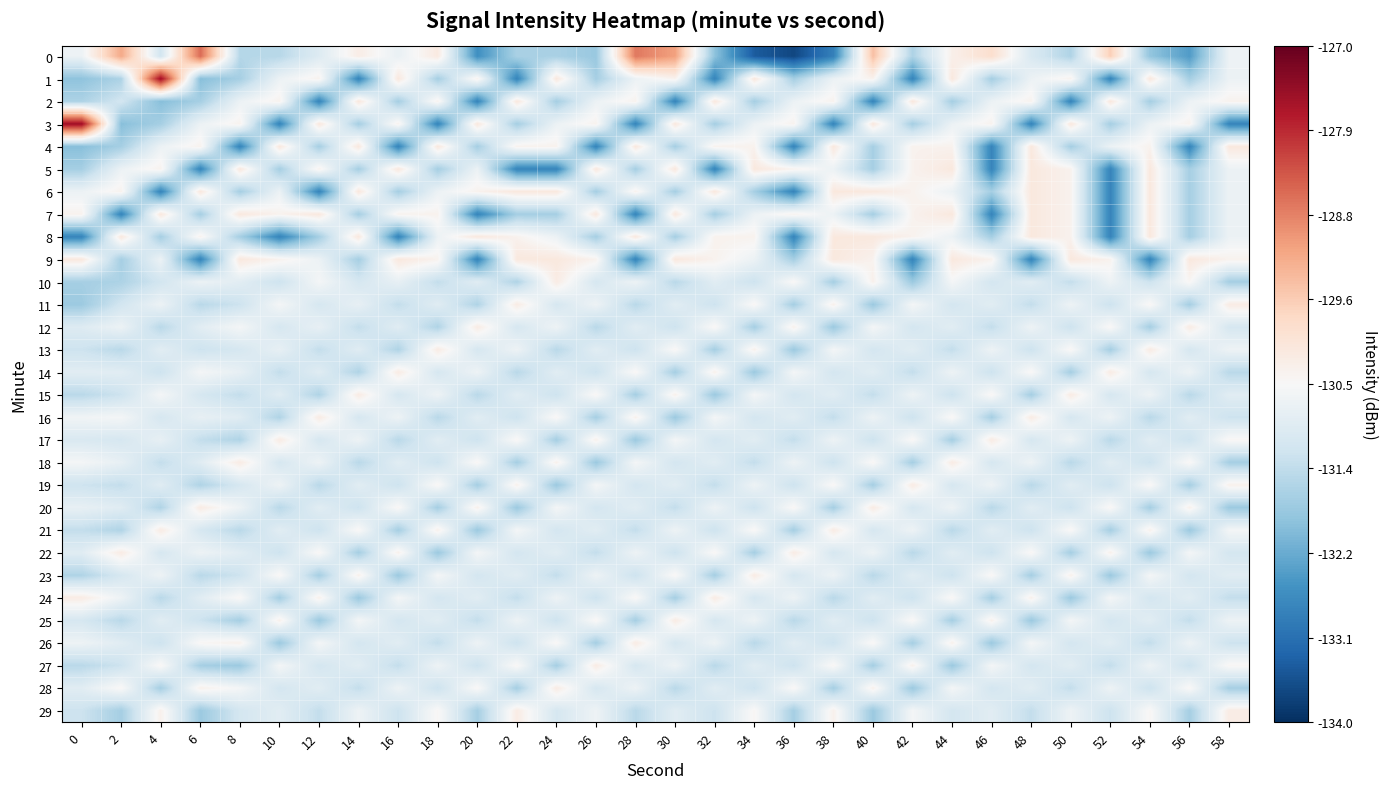

Reading left to right, extract all data points from this chart.

0: 0=-130.7	2=-129.2	4=-131.2	6=-128.5	8=-131.5	10=-131.5	12=-131.0	14=-130.3	16=-130.7	18=-130.2	20=-132.7	22=-131.6	24=-131.6	26=-131.8	28=-128.7	30=-129.1	32=-131.9	34=-133.4	36=-133.7	38=-132.9	40=-129.5	42=-131.6	44=-130.3	46=-129.9	48=-131.0	50=-131.6	52=-129.7	54=-131.9	56=-132.5	58=-130.7
1: 0=-131.9	2=-131.6	4=-127.5	6=-132.0	8=-131.7	10=-130.7	12=-130.4	14=-132.8	16=-130.1	18=-131.7	20=-130.4	22=-132.8	24=-130.1	26=-131.7	28=-130.7	30=-130.4	32=-132.8	34=-130.1	36=-131.7	38=-130.7	40=-130.4	42=-132.8	44=-130.1	46=-131.7	48=-130.7	50=-130.4	52=-132.8	54=-130.1	56=-131.7	58=-130.7
2: 0=-131.6	2=-131.2	4=-132.0	6=-131.7	8=-130.7	10=-130.4	12=-132.8	14=-130.1	16=-131.7	18=-130.4	20=-132.8	22=-130.1	24=-131.7	26=-130.7	28=-130.4	30=-132.8	32=-130.1	34=-131.7	36=-130.7	38=-130.4	40=-132.8	42=-130.1	44=-131.7	46=-130.7	48=-130.4	50=-132.8	52=-130.1	54=-131.7	56=-130.7	58=-130.4
3: 0=-127.5	2=-132.0	4=-131.7	6=-130.7	8=-130.4	10=-132.8	12=-130.1	14=-131.7	16=-130.4	18=-132.8	20=-130.1	22=-131.7	24=-130.7	26=-130.4	28=-132.8	30=-130.1	32=-131.7	34=-130.7	36=-130.4	38=-132.8	40=-130.1	42=-131.7	44=-130.7	46=-130.4	48=-132.8	50=-130.1	52=-131.7	54=-130.7	56=-130.4	58=-132.8
4: 0=-132.0	2=-131.7	4=-130.7	6=-130.4	8=-132.8	10=-130.1	12=-131.7	14=-130.1	16=-132.8	18=-130.1	20=-131.7	22=-130.4	24=-130.4	26=-132.8	28=-130.1	30=-131.7	32=-130.4	34=-130.4	36=-132.8	38=-130.1	40=-131.7	42=-130.4	44=-130.4	46=-132.8	48=-130.1	50=-131.7	52=-130.7	54=-130.4	56=-132.8	58=-130.1
5: 0=-131.7	2=-130.7	4=-130.4	6=-132.8	8=-130.1	10=-131.7	12=-130.4	14=-131.7	16=-130.1	18=-131.7	20=-130.7	22=-132.8	24=-132.8	26=-130.1	28=-131.7	30=-130.1	32=-132.8	34=-130.1	36=-130.4	38=-130.7	40=-131.7	42=-130.4	44=-130.1	46=-132.8	48=-130.1	50=-130.4	52=-132.8	54=-130.1	56=-131.7	58=-130.7
6: 0=-130.7	2=-130.4	4=-132.8	6=-130.1	8=-131.7	10=-130.7	12=-132.8	14=-130.1	16=-131.7	18=-130.7	20=-130.4	22=-130.1	24=-130.1	26=-131.7	28=-130.4	30=-131.7	32=-130.1	34=-131.7	36=-132.8	38=-130.1	40=-130.1	42=-130.4	44=-130.7	46=-131.7	48=-130.1	50=-130.4	52=-132.8	54=-130.1	56=-131.7	58=-130.7
7: 0=-130.4	2=-132.8	4=-130.1	6=-131.7	8=-130.1	10=-130.4	12=-130.1	14=-131.7	16=-130.4	18=-130.4	20=-132.8	22=-131.7	24=-131.7	26=-130.1	28=-132.8	30=-130.1	32=-131.7	34=-130.7	36=-130.4	38=-130.7	40=-131.7	42=-130.4	44=-130.1	46=-132.8	48=-130.1	50=-130.4	52=-132.8	54=-130.1	56=-131.7	58=-130.7
8: 0=-132.8	2=-130.1	4=-131.7	6=-130.4	8=-131.7	10=-132.8	12=-131.7	14=-130.1	16=-132.8	18=-130.7	20=-130.1	22=-130.4	24=-130.7	26=-131.7	28=-130.1	30=-131.7	32=-130.4	34=-130.4	36=-132.8	38=-130.1	40=-130.1	42=-130.4	44=-130.7	46=-131.7	48=-130.1	50=-130.4	52=-132.8	54=-130.1	56=-131.7	58=-130.7
9: 0=-130.1	2=-131.7	4=-130.7	6=-132.8	8=-130.1	10=-130.4	12=-130.7	14=-131.7	16=-130.1	18=-130.4	20=-132.8	22=-130.1	24=-130.1	26=-130.4	28=-132.8	30=-130.1	32=-130.4	34=-130.7	36=-131.7	38=-130.1	40=-130.4	42=-132.8	44=-130.1	46=-130.4	48=-132.8	50=-130.1	52=-130.4	54=-132.8	56=-130.1	58=-130.4
10: 0=-131.7	2=-131.6	4=-131.2	6=-130.7	8=-130.9	10=-131.2	12=-130.6	14=-131.1	16=-130.8	18=-131.3	20=-130.9	22=-131.6	24=-130.2	26=-131.1	28=-130.7	30=-131.4	32=-130.9	34=-131.2	36=-130.4	38=-131.7	40=-130.3	42=-131.8	44=-130.6	46=-131.1	48=-130.9	50=-131.3	52=-130.7	54=-131.2	56=-130.4	58=-131.7
11: 0=-131.8	2=-131.2	4=-130.7	6=-131.4	8=-131.2	10=-130.6	12=-131.1	14=-130.8	16=-131.3	18=-130.9	20=-131.6	22=-130.2	24=-131.1	26=-130.7	28=-131.4	30=-130.9	32=-131.2	34=-130.4	36=-131.7	38=-130.3	40=-131.8	42=-130.6	44=-131.1	46=-130.9	48=-131.3	50=-130.7	52=-131.2	54=-130.4	56=-131.7	58=-130.2
12: 0=-130.9	2=-130.7	4=-131.4	6=-130.9	8=-130.6	10=-131.1	12=-130.8	14=-131.3	16=-130.9	18=-131.6	20=-130.2	22=-131.1	24=-130.7	26=-131.4	28=-130.9	30=-131.2	32=-130.4	34=-131.7	36=-130.3	38=-131.8	40=-130.6	42=-131.1	44=-130.9	46=-131.3	48=-130.7	50=-131.2	52=-130.4	54=-131.7	56=-130.2	58=-131.1
13: 0=-131.2	2=-131.4	4=-130.9	6=-131.2	8=-131.1	10=-130.8	12=-131.3	14=-130.9	16=-131.6	18=-130.2	20=-131.1	22=-130.7	24=-131.4	26=-130.9	28=-131.2	30=-130.4	32=-131.7	34=-130.3	36=-131.8	38=-130.6	40=-131.1	42=-130.9	44=-131.3	46=-130.7	48=-131.2	50=-130.4	52=-131.7	54=-130.2	56=-131.1	58=-130.7
14: 0=-130.9	2=-130.9	4=-131.2	6=-130.6	8=-130.8	10=-131.3	12=-130.9	14=-131.6	16=-130.2	18=-131.1	20=-130.7	22=-131.4	24=-130.9	26=-131.2	28=-130.4	30=-131.7	32=-130.3	34=-131.8	36=-130.6	38=-131.1	40=-130.9	42=-131.3	44=-130.7	46=-131.2	48=-130.4	50=-131.7	52=-130.2	54=-131.1	56=-130.7	58=-131.4
15: 0=-131.4	2=-131.2	4=-130.6	6=-131.1	8=-131.3	10=-130.9	12=-131.6	14=-130.2	16=-131.1	18=-130.7	20=-131.4	22=-130.9	24=-131.2	26=-130.4	28=-131.7	30=-130.3	32=-131.8	34=-130.6	36=-131.1	38=-130.9	40=-131.3	42=-130.7	44=-131.2	46=-130.4	48=-131.7	50=-130.2	52=-131.1	54=-130.7	56=-131.4	58=-130.9
16: 0=-130.6	2=-130.6	4=-131.1	6=-130.8	8=-130.9	10=-131.6	12=-130.2	14=-131.1	16=-130.7	18=-131.4	20=-130.9	22=-131.2	24=-130.4	26=-131.7	28=-130.3	30=-131.8	32=-130.6	34=-131.1	36=-130.9	38=-131.3	40=-130.7	42=-131.2	44=-130.4	46=-131.7	48=-130.2	50=-131.1	52=-130.7	54=-131.4	56=-130.9	58=-131.2
17: 0=-131.0	2=-131.1	4=-130.8	6=-131.3	8=-131.6	10=-130.2	12=-131.1	14=-130.7	16=-131.4	18=-130.9	20=-131.2	22=-130.4	24=-131.7	26=-130.3	28=-131.8	30=-130.6	32=-131.1	34=-130.9	36=-131.3	38=-130.7	40=-131.2	42=-130.4	44=-131.7	46=-130.2	48=-131.1	50=-130.7	52=-131.4	54=-130.9	56=-131.2	58=-130.4
18: 0=-130.6	2=-130.8	4=-131.3	6=-130.9	8=-130.2	10=-131.1	12=-130.7	14=-131.4	16=-130.9	18=-131.2	20=-130.4	22=-131.7	24=-130.3	26=-131.8	28=-130.6	30=-131.1	32=-130.9	34=-131.3	36=-130.7	38=-131.2	40=-130.4	42=-131.7	44=-130.2	46=-131.1	48=-130.7	50=-131.4	52=-130.9	54=-131.2	56=-130.4	58=-131.7
19: 0=-131.2	2=-131.3	4=-130.9	6=-131.6	8=-131.1	10=-130.7	12=-131.4	14=-130.9	16=-131.2	18=-130.4	20=-131.7	22=-130.3	24=-131.8	26=-130.6	28=-131.1	30=-130.9	32=-131.3	34=-130.7	36=-131.2	38=-130.4	40=-131.7	42=-130.2	44=-131.1	46=-130.7	48=-131.4	50=-130.9	52=-131.2	54=-130.4	56=-131.7	58=-130.3
20: 0=-130.8	2=-130.9	4=-131.6	6=-130.2	8=-130.7	10=-131.4	12=-130.9	14=-131.2	16=-130.4	18=-131.7	20=-130.3	22=-131.8	24=-130.6	26=-131.1	28=-130.9	30=-131.3	32=-130.7	34=-131.2	36=-130.4	38=-131.7	40=-130.2	42=-131.1	44=-130.7	46=-131.4	48=-130.9	50=-131.2	52=-130.4	54=-131.7	56=-130.3	58=-131.8
21: 0=-131.3	2=-131.6	4=-130.2	6=-131.1	8=-131.4	10=-130.9	12=-131.2	14=-130.4	16=-131.7	18=-130.3	20=-131.8	22=-130.6	24=-131.1	26=-130.9	28=-131.3	30=-130.7	32=-131.2	34=-130.4	36=-131.7	38=-130.2	40=-131.1	42=-130.7	44=-131.4	46=-130.9	48=-131.2	50=-130.4	52=-131.7	54=-130.3	56=-131.8	58=-130.6
22: 0=-130.9	2=-130.2	4=-131.1	6=-130.7	8=-130.9	10=-131.2	12=-130.4	14=-131.7	16=-130.3	18=-131.8	20=-130.6	22=-131.1	24=-130.9	26=-131.3	28=-130.7	30=-131.2	32=-130.4	34=-131.7	36=-130.2	38=-131.1	40=-130.7	42=-131.4	44=-130.9	46=-131.2	48=-130.4	50=-131.7	52=-130.3	54=-131.8	56=-130.6	58=-131.1
23: 0=-131.6	2=-131.1	4=-130.7	6=-131.4	8=-131.2	10=-130.4	12=-131.7	14=-130.3	16=-131.8	18=-130.6	20=-131.1	22=-130.9	24=-131.3	26=-130.7	28=-131.2	30=-130.4	32=-131.7	34=-130.2	36=-131.1	38=-130.7	40=-131.4	42=-130.9	44=-131.2	46=-130.4	48=-131.7	50=-130.3	52=-131.8	54=-130.6	56=-131.1	58=-130.9
24: 0=-130.2	2=-130.7	4=-131.4	6=-130.9	8=-130.4	10=-131.7	12=-130.3	14=-131.8	16=-130.6	18=-131.1	20=-130.9	22=-131.3	24=-130.7	26=-131.2	28=-130.4	30=-131.7	32=-130.2	34=-131.1	36=-130.7	38=-131.4	40=-130.9	42=-131.2	44=-130.4	46=-131.7	48=-130.3	50=-131.8	52=-130.6	54=-131.1	56=-130.9	58=-131.3
25: 0=-131.1	2=-131.4	4=-130.9	6=-131.2	8=-131.7	10=-130.3	12=-131.8	14=-130.6	16=-131.1	18=-130.9	20=-131.3	22=-130.7	24=-131.2	26=-130.4	28=-131.7	30=-130.2	32=-131.1	34=-130.7	36=-131.4	38=-130.9	40=-131.2	42=-130.4	44=-131.7	46=-130.3	48=-131.8	50=-130.6	52=-131.1	54=-130.9	56=-131.3	58=-130.7
26: 0=-130.7	2=-130.9	4=-131.2	6=-130.4	8=-130.3	10=-131.8	12=-130.6	14=-131.1	16=-130.9	18=-131.3	20=-130.7	22=-131.2	24=-130.4	26=-131.7	28=-130.2	30=-131.1	32=-130.7	34=-131.4	36=-130.9	38=-131.2	40=-130.4	42=-131.7	44=-130.3	46=-131.8	48=-130.6	50=-131.1	52=-130.9	54=-131.3	56=-130.7	58=-131.2
27: 0=-131.4	2=-131.2	4=-130.4	6=-131.7	8=-131.8	10=-130.6	12=-131.1	14=-130.9	16=-131.3	18=-130.7	20=-131.2	22=-130.4	24=-131.7	26=-130.2	28=-131.1	30=-130.7	32=-131.4	34=-130.9	36=-131.2	38=-130.4	40=-131.7	42=-130.3	44=-131.8	46=-130.6	48=-131.1	50=-130.9	52=-131.3	54=-130.7	56=-131.2	58=-130.4
28: 0=-130.9	2=-130.4	4=-131.7	6=-130.3	8=-130.6	10=-131.1	12=-130.9	14=-131.3	16=-130.7	18=-131.2	20=-130.4	22=-131.7	24=-130.2	26=-131.1	28=-130.7	30=-131.4	32=-130.9	34=-131.2	36=-130.4	38=-131.7	40=-130.3	42=-131.8	44=-130.6	46=-131.1	48=-130.9	50=-131.3	52=-130.7	54=-131.2	56=-130.4	58=-131.7
29: 0=-131.2	2=-131.7	4=-130.3	6=-131.8	8=-131.1	10=-130.9	12=-131.3	14=-130.7	16=-131.2	18=-130.4	20=-131.7	22=-130.2	24=-131.1	26=-130.7	28=-131.4	30=-130.9	32=-131.2	34=-130.4	36=-131.7	38=-130.3	40=-131.8	42=-130.6	44=-131.1	46=-130.9	48=-131.3	50=-130.7	52=-131.2	54=-130.4	56=-131.7	58=-130.2